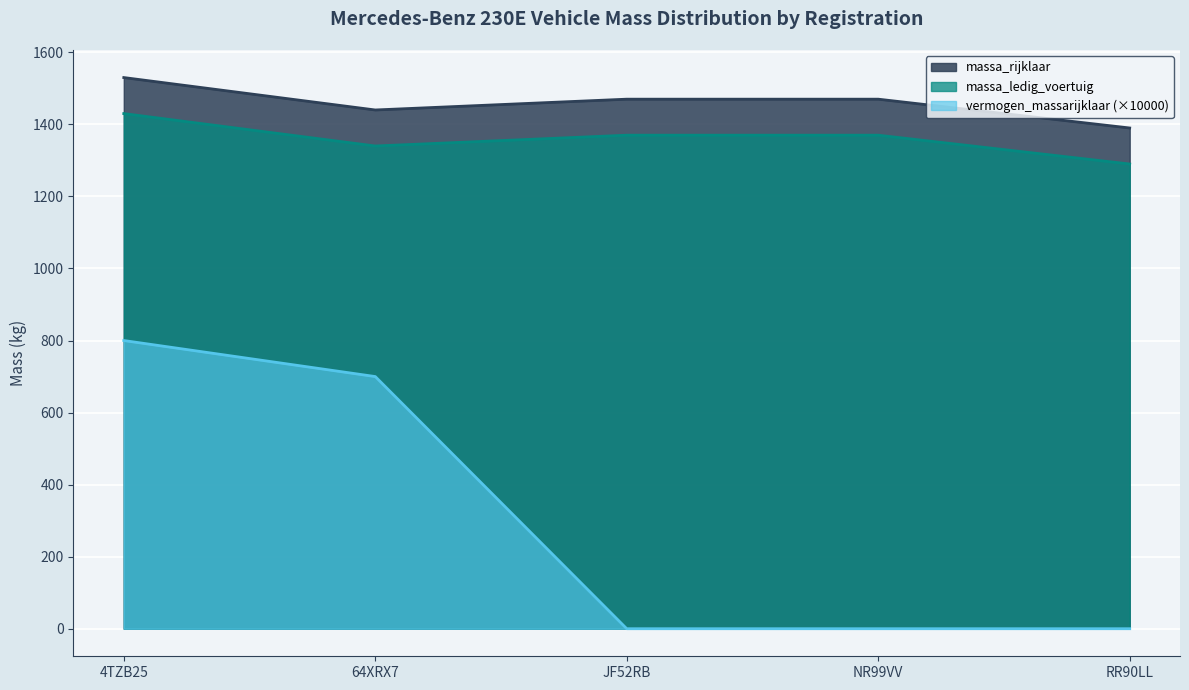

What is the difference between the second highest and minimum values in the vermogen_massarijklaar series?

700.0